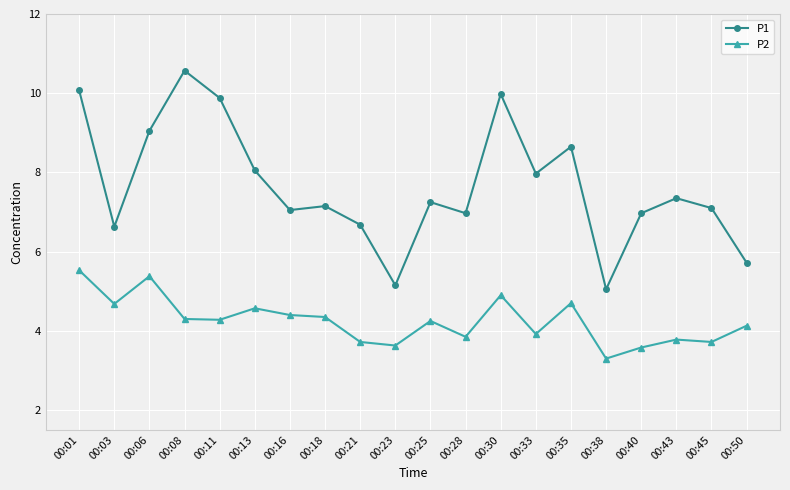

What is the maximum value shown in the chart?

10.6